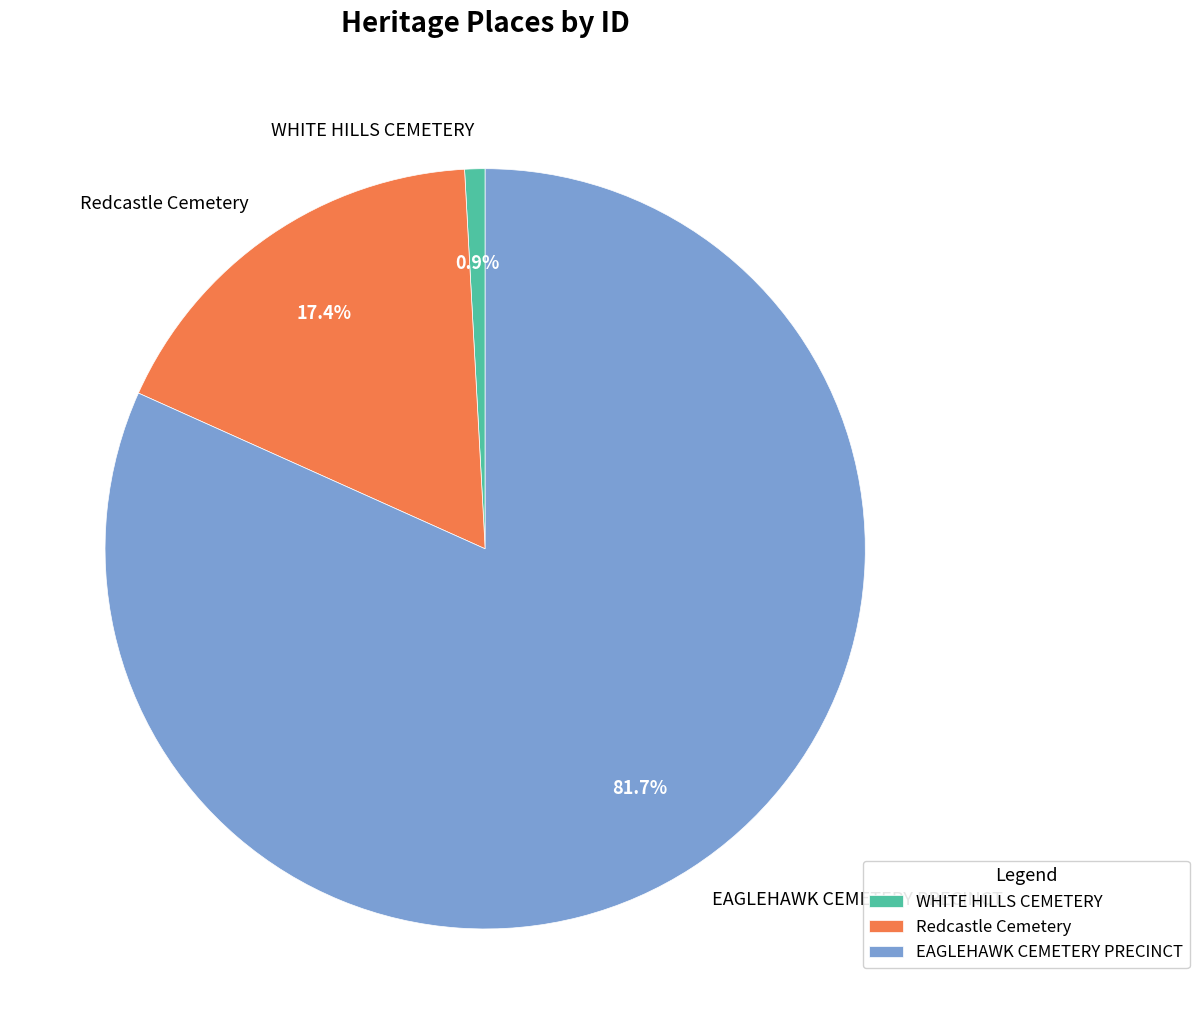

Rank the categories by value from highest to lowest.

EAGLEHAWK CEMETERY PRECINCT, Redcastle Cemetery, WHITE HILLS CEMETERY